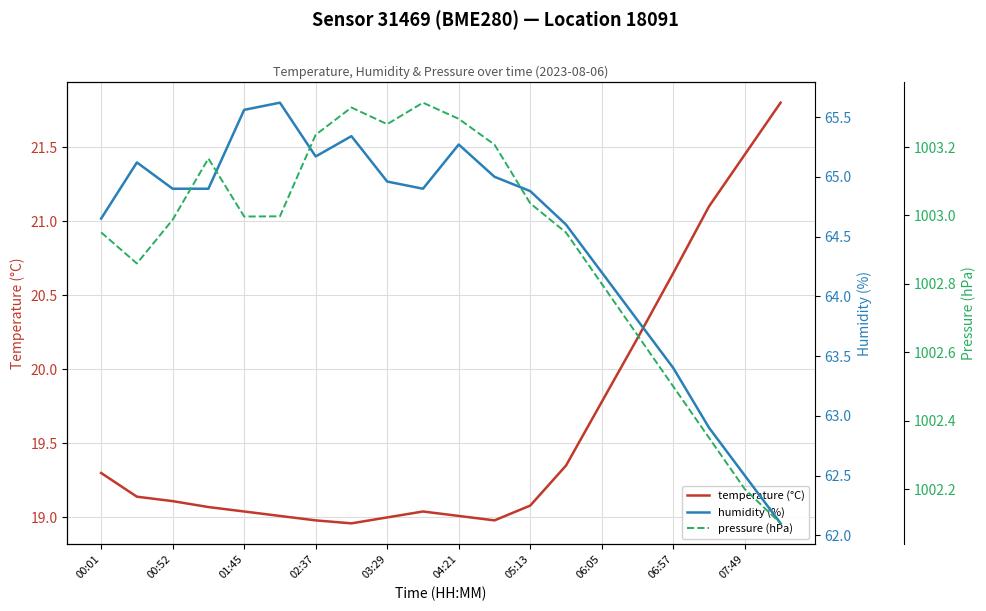

What are all the series names shown in the legend?

temperature (°C), humidity (%), pressure (hPa)